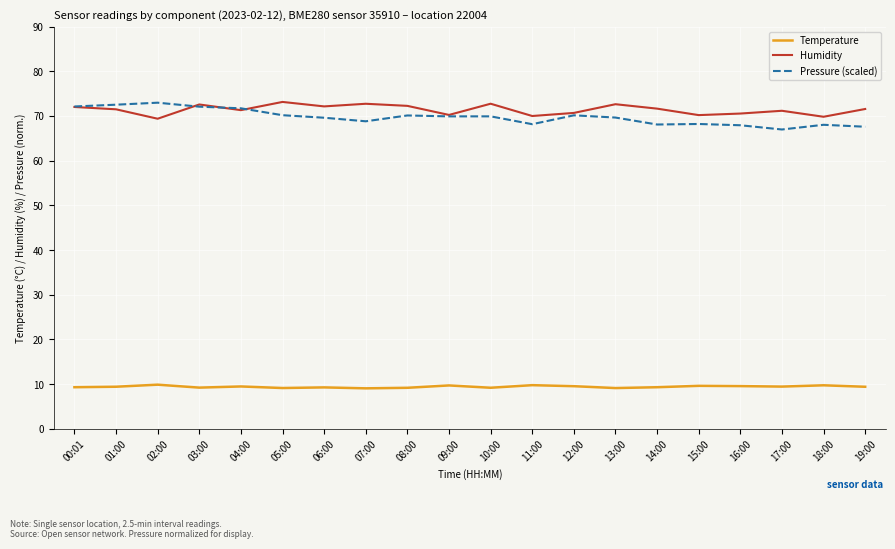

At which category does Humidity reach its first local valley?

02:00